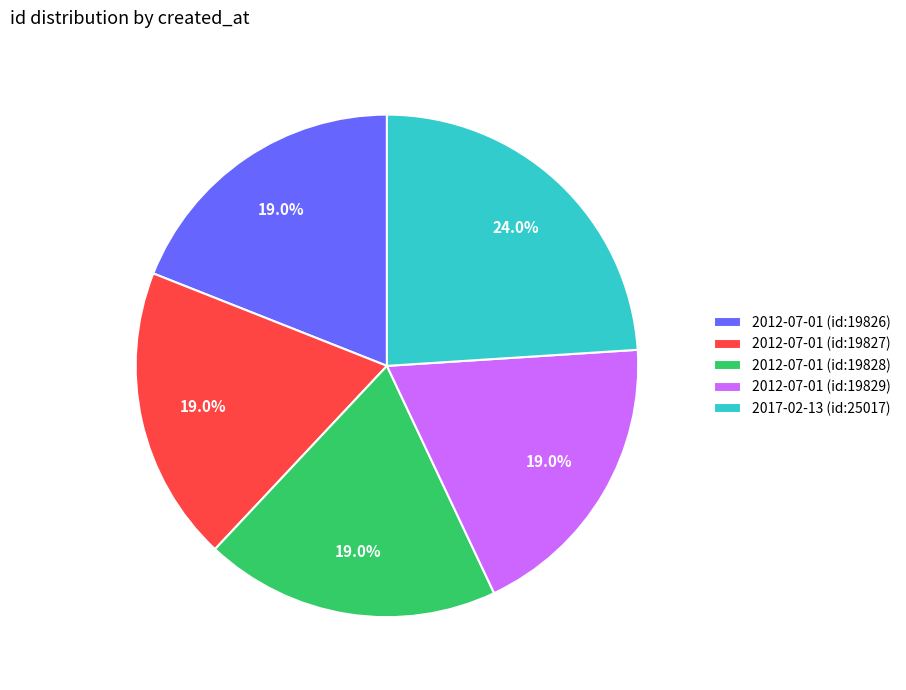

True or false: 2012-07-01 (id:19826) accounts for 19% of the total.

True